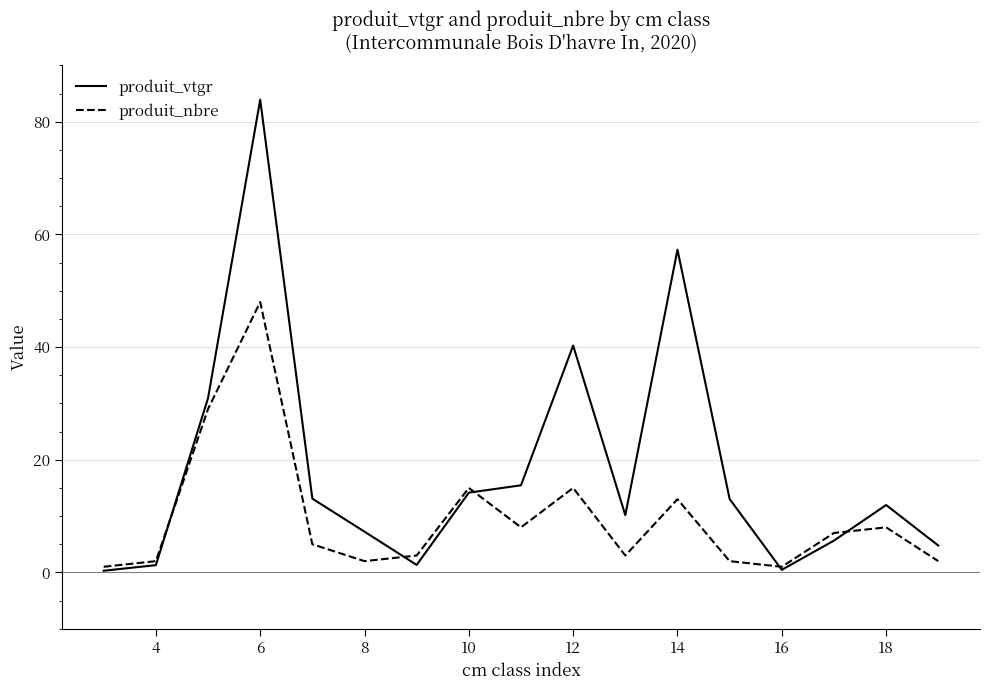

How many interior local valleys does the produit_nbre series have?

4